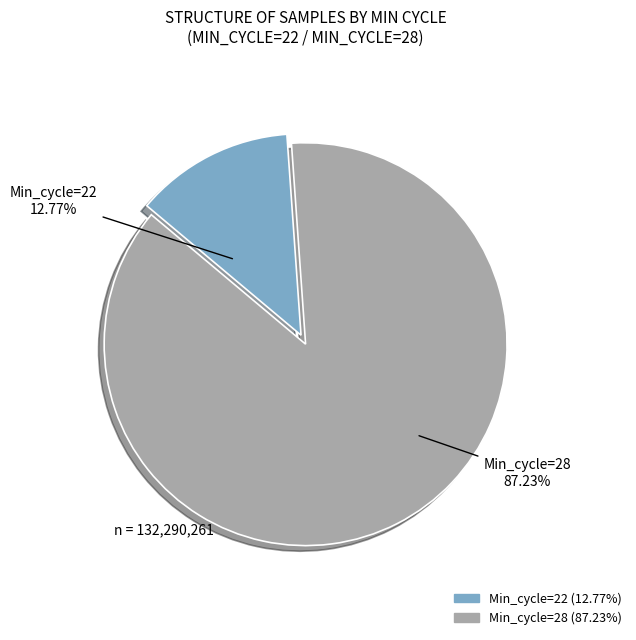

Rank the categories by value from highest to lowest.

Min_cycle=28, Min_cycle=22